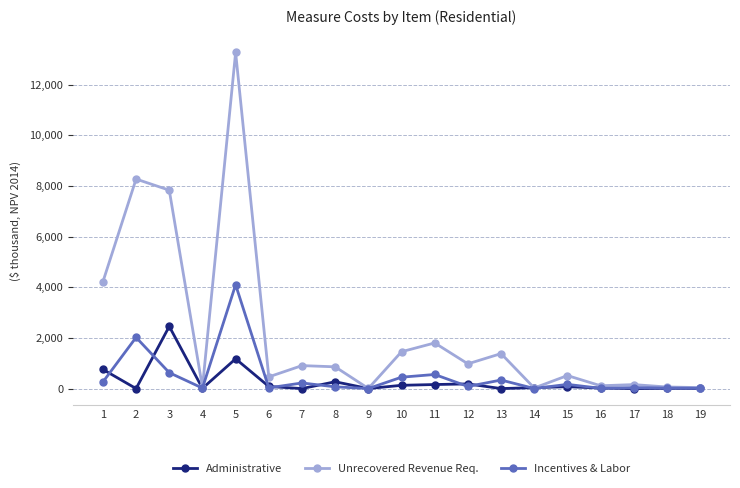

Rank the series at 2 from lowest to highest value.

Administrative, Incentives & Labor, Unrecovered Revenue Req.